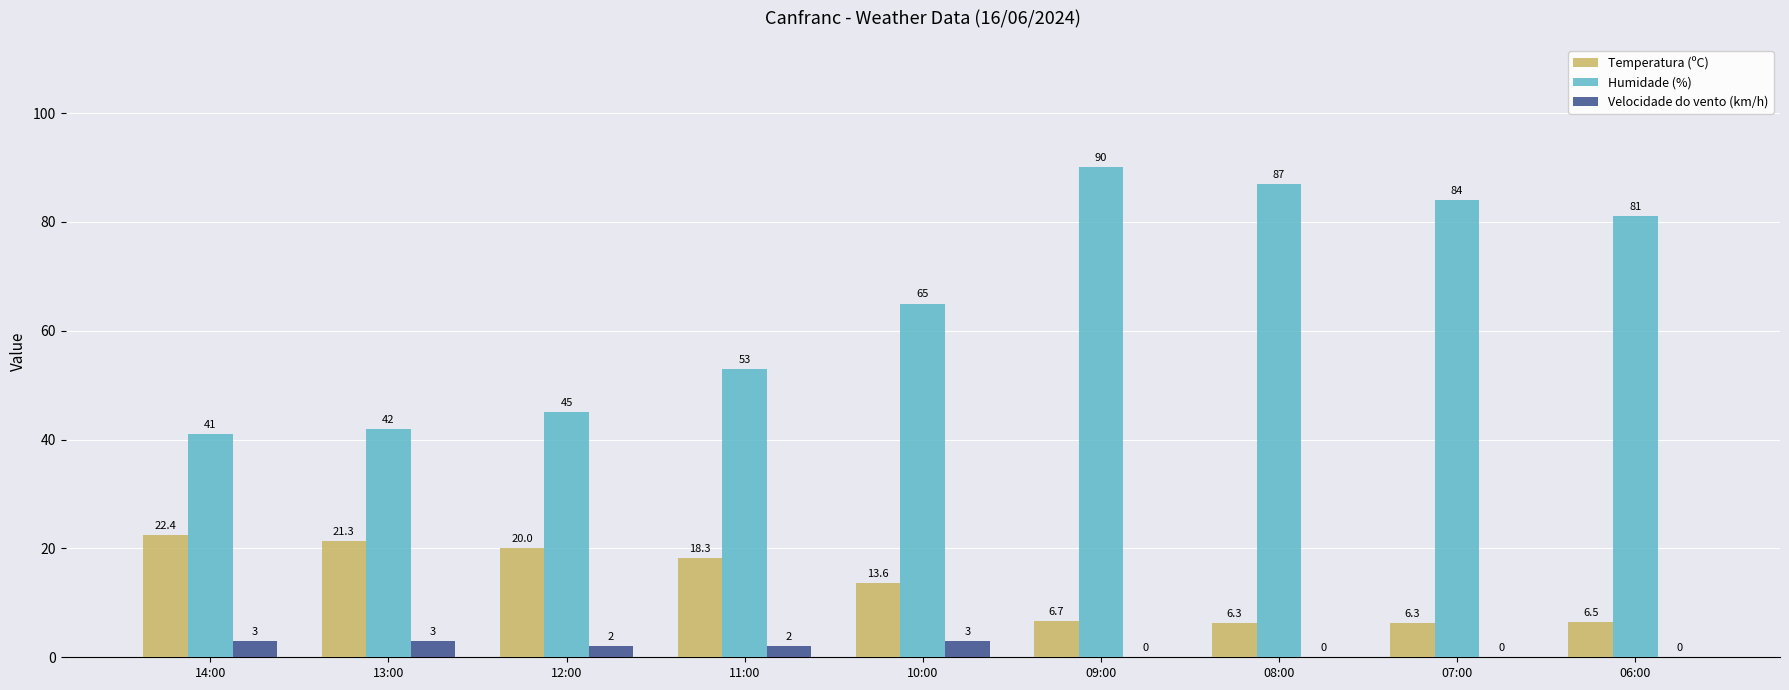

What is the total value across all series at 10:00?

81.6